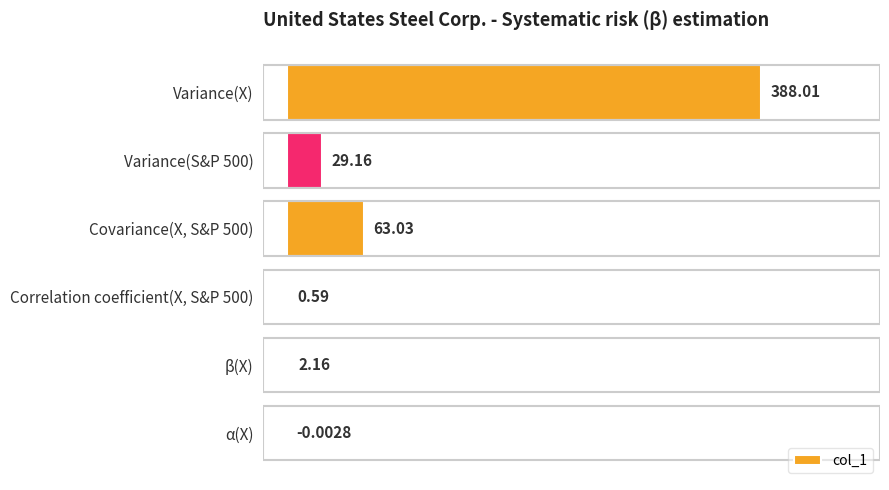

What is the sum of the values at Variance(X) and Covariance(X, S&P 500)?

451.0